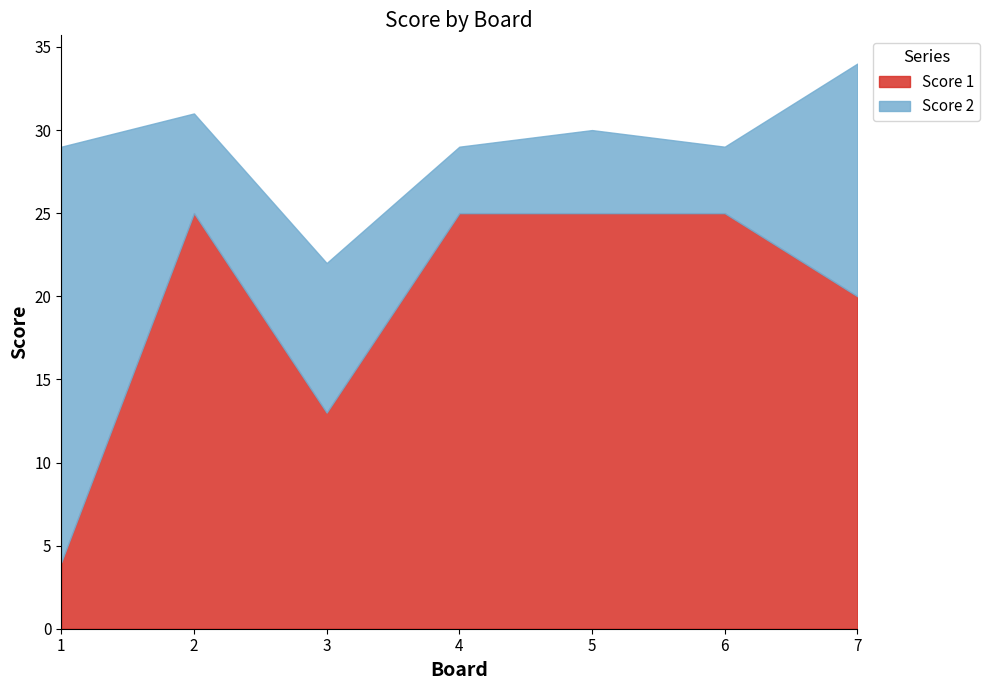

True or false: Score 2 has a value of 12 at 1.

False